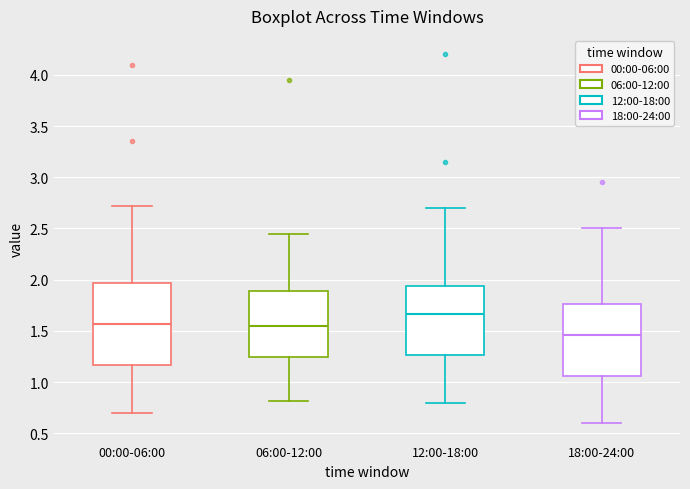

Comparing the boxes themselves (not the whiskers), which one is the tallest?

00:00-06:00